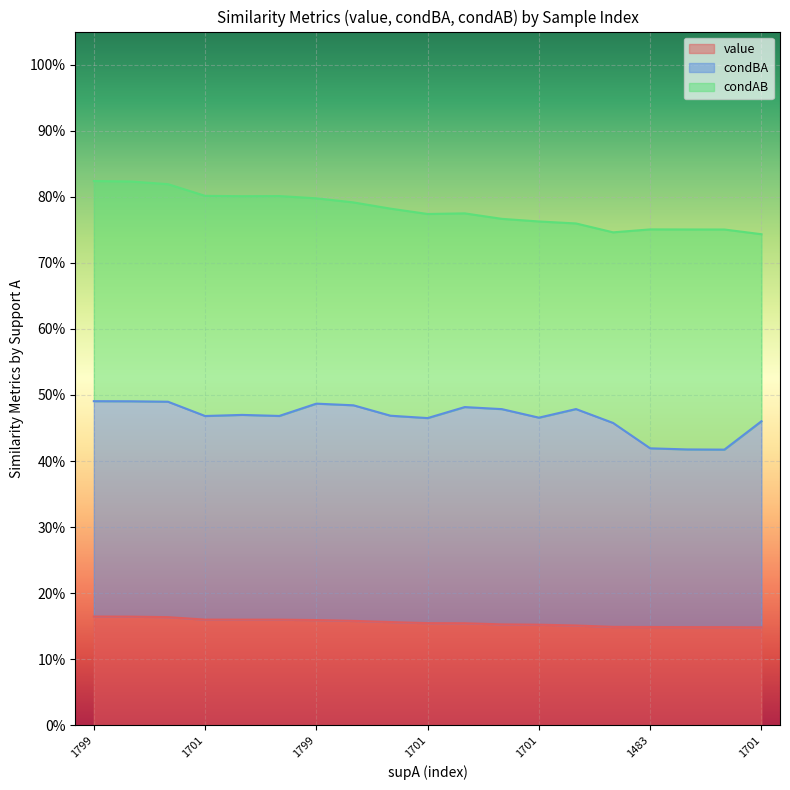

The value of condBA at 1483 is 0.6. True or false?

False